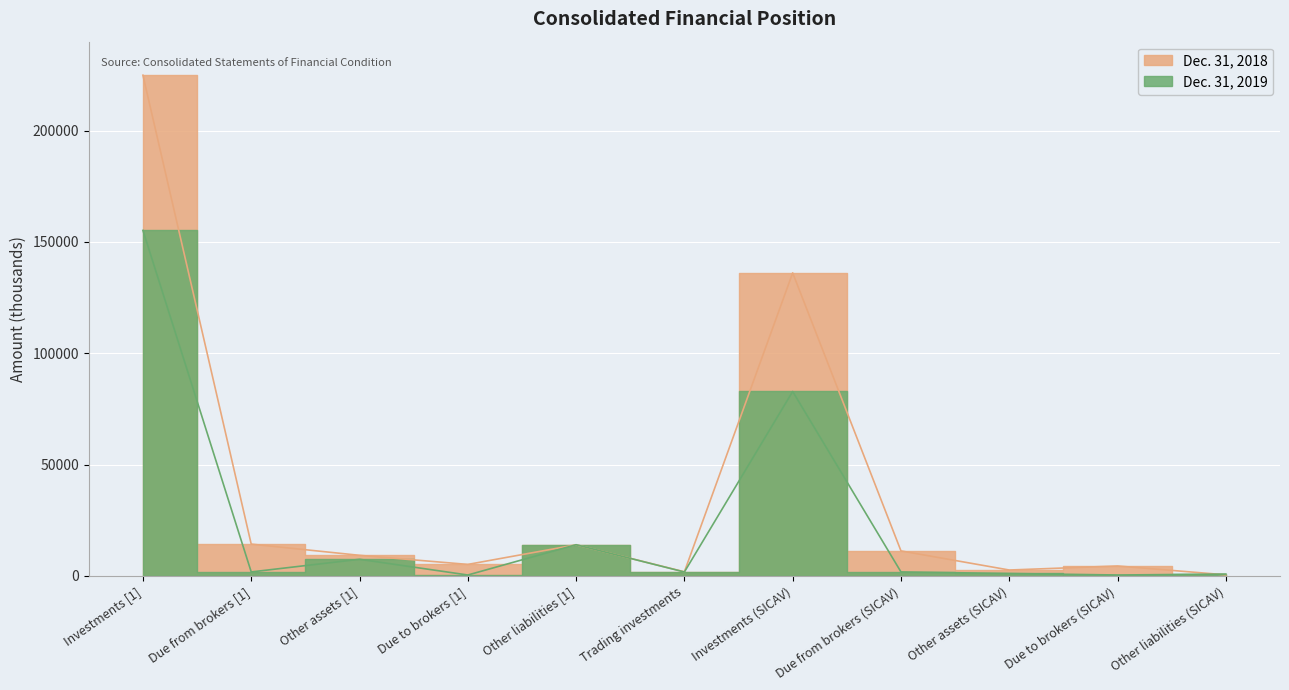

Where is the first local maximum for Dec. 31, 2018?

Other liabilities [1]